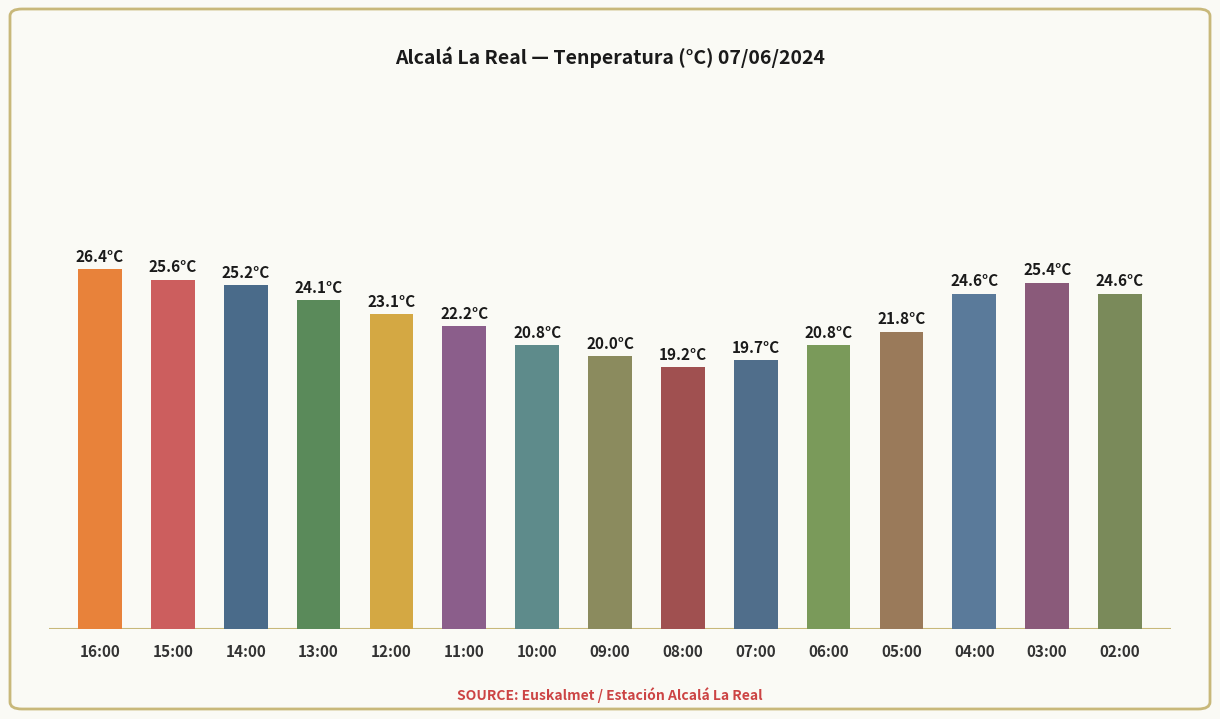

What is the label of the 12th bar from the left?

05:00